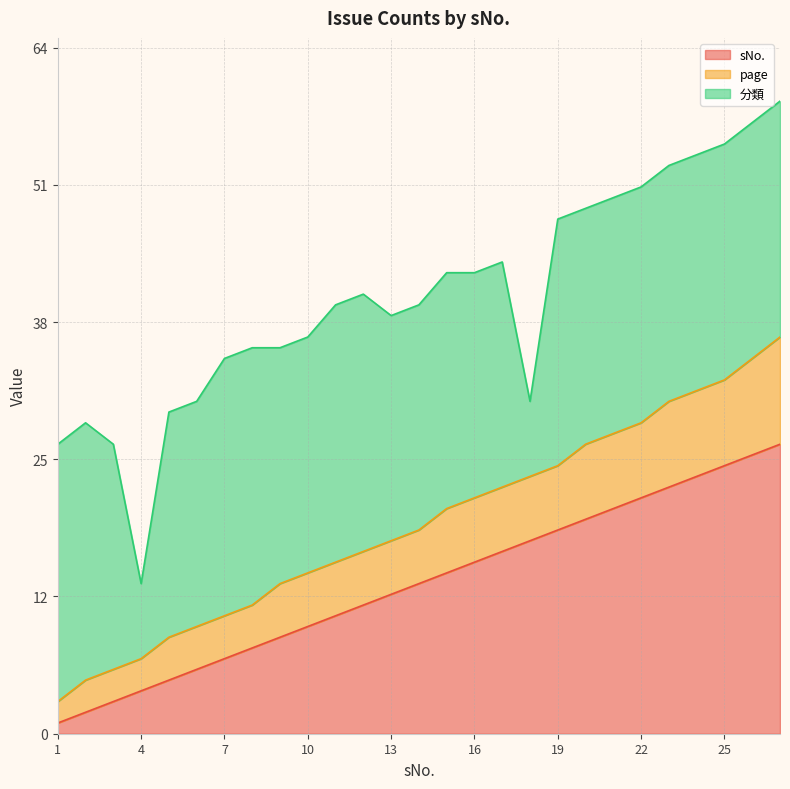

What is the average value of the sNo. series?

14